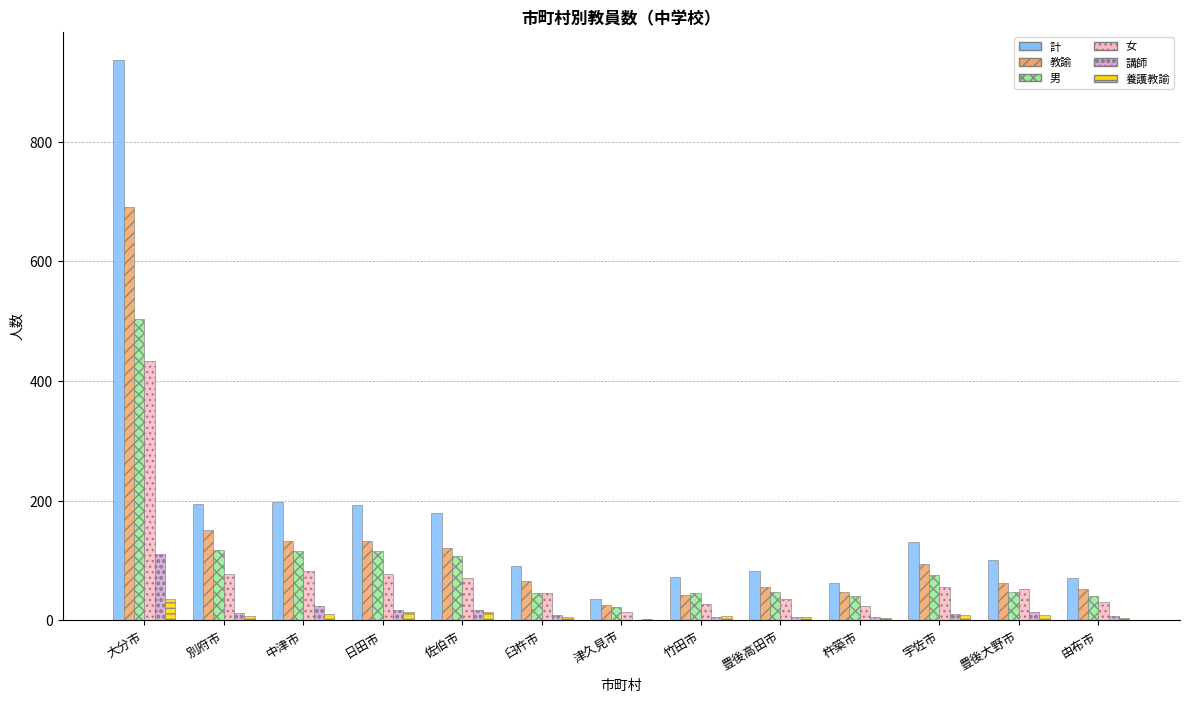

What is the maximum value for 養護教諭?

36